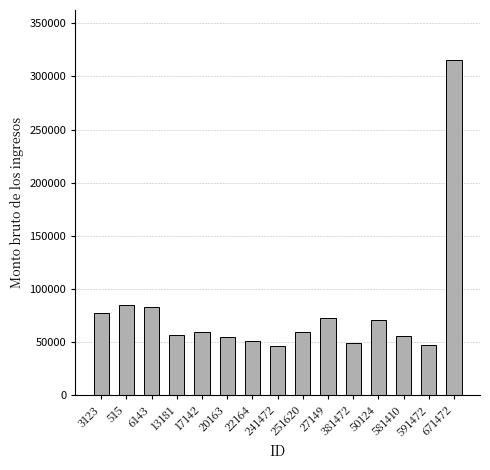

What is the sum of the values at 20163 and 671472?

369923.2